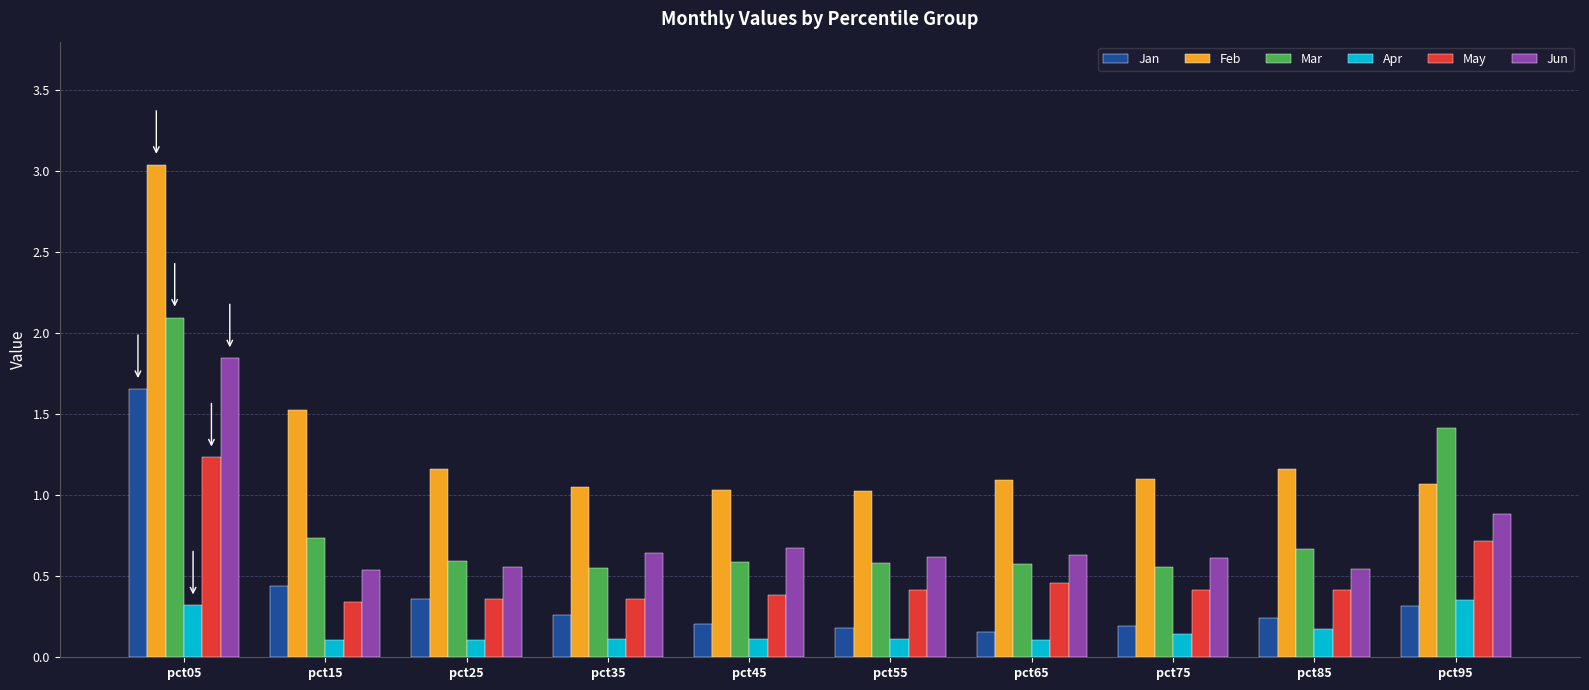

True or false: May has a value of 1.2 at pct05.

True